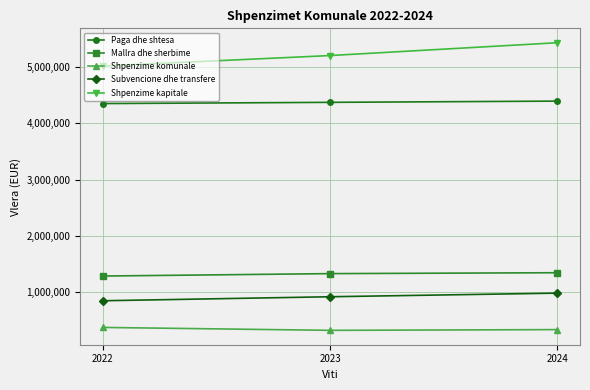

At which label does Shpenzime komunale first exceed 337846?

2022